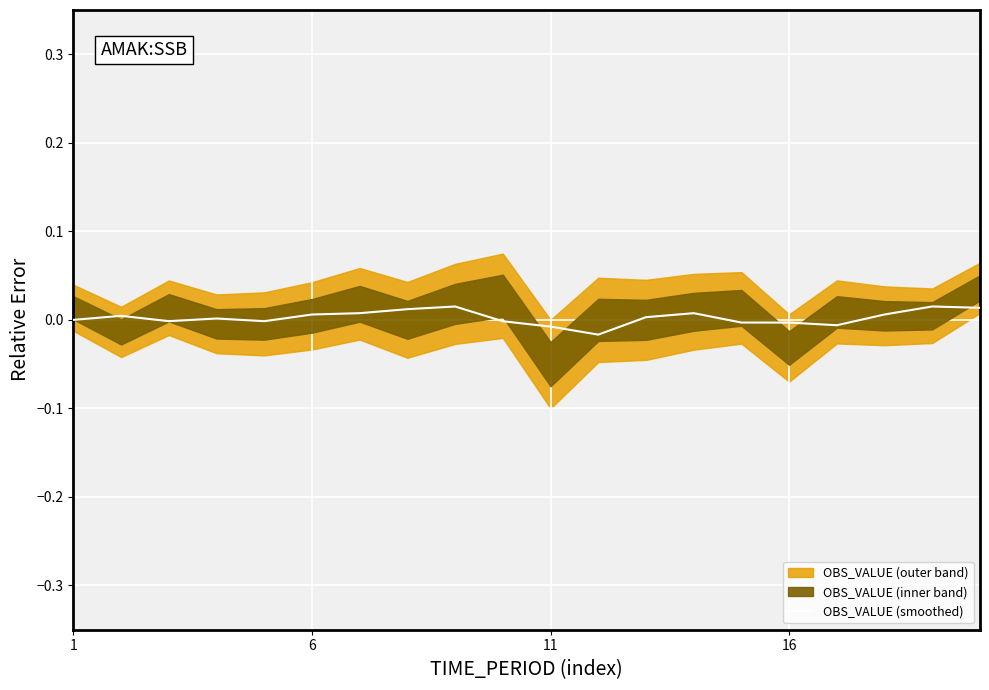

True or false: the data shows -0.0 at 16.

True